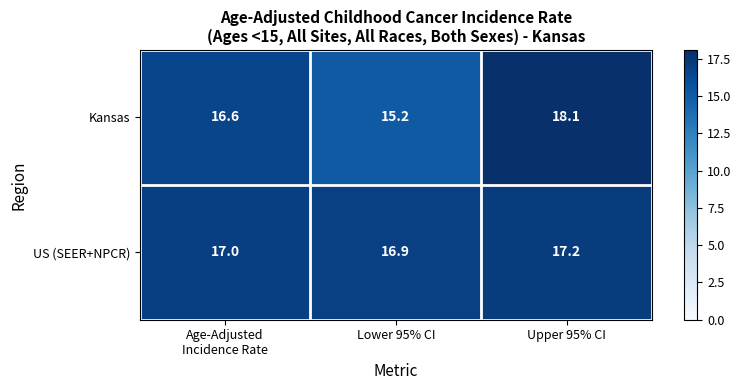

Reading left to right, list all the values displayed in this chart.

Kansas: 16.6	15.2	18.1
US (SEER+NPCR): 17.0	16.9	17.2